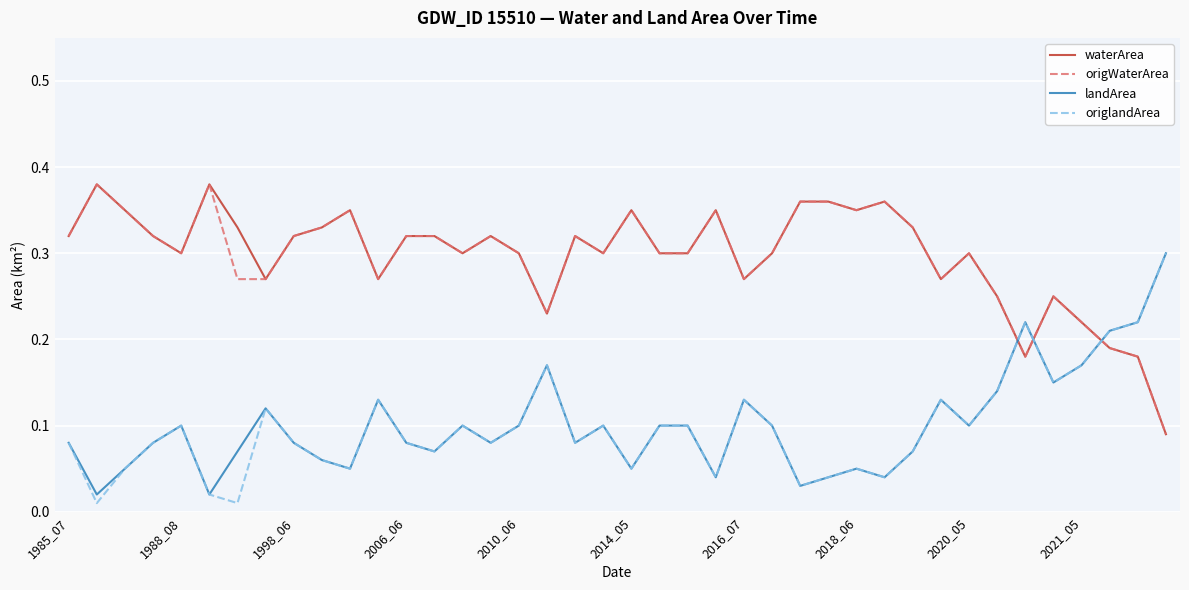

Which series ends up on top after the final intersection of origWaterArea and landArea?

landArea